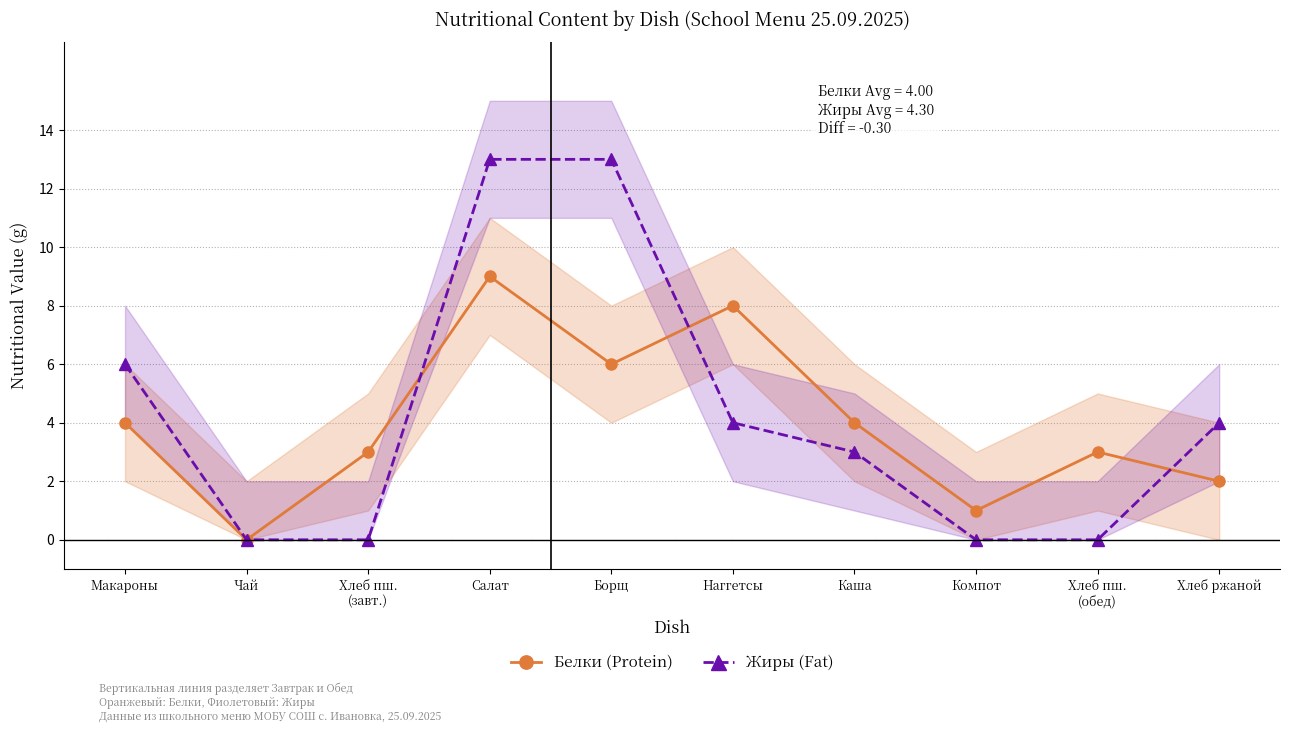

True or false: Жиры (Fat) and Белки (Protein) cross at least once.

True